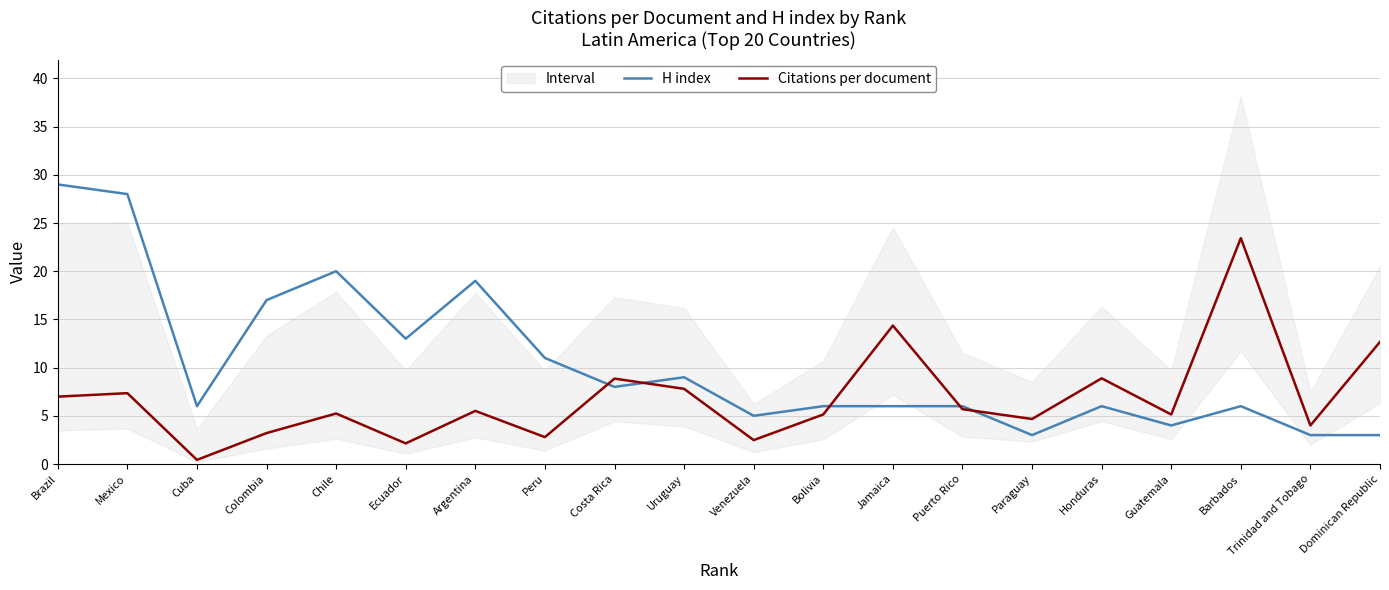

The value of H index at Trinidad and Tobago is 3.0. True or false?

True